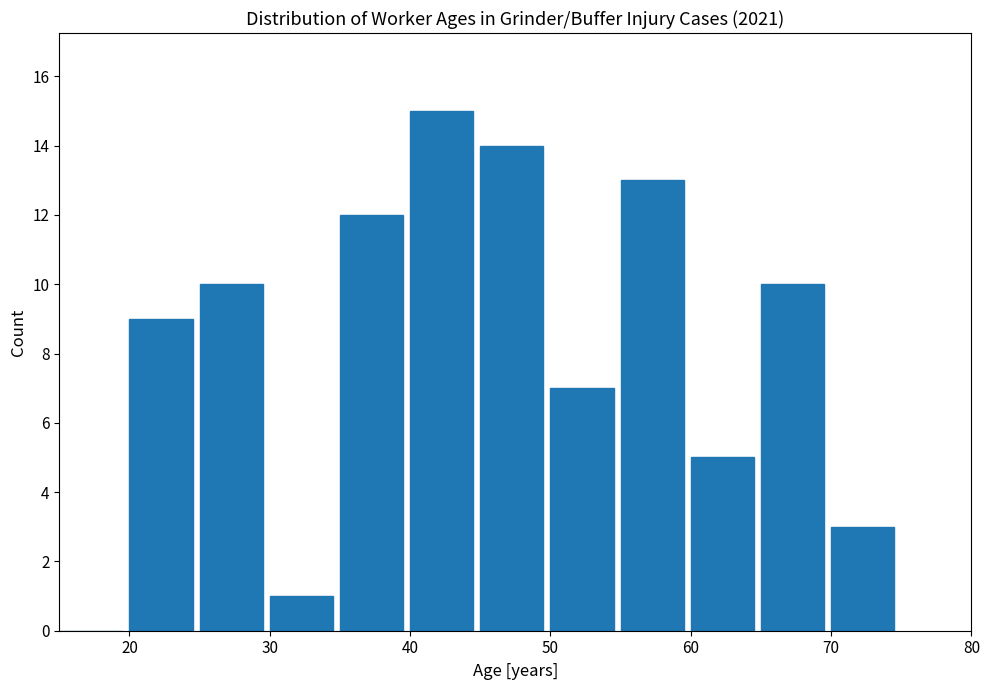

Which range on the x-axis has the tallest bar?

40 to 45